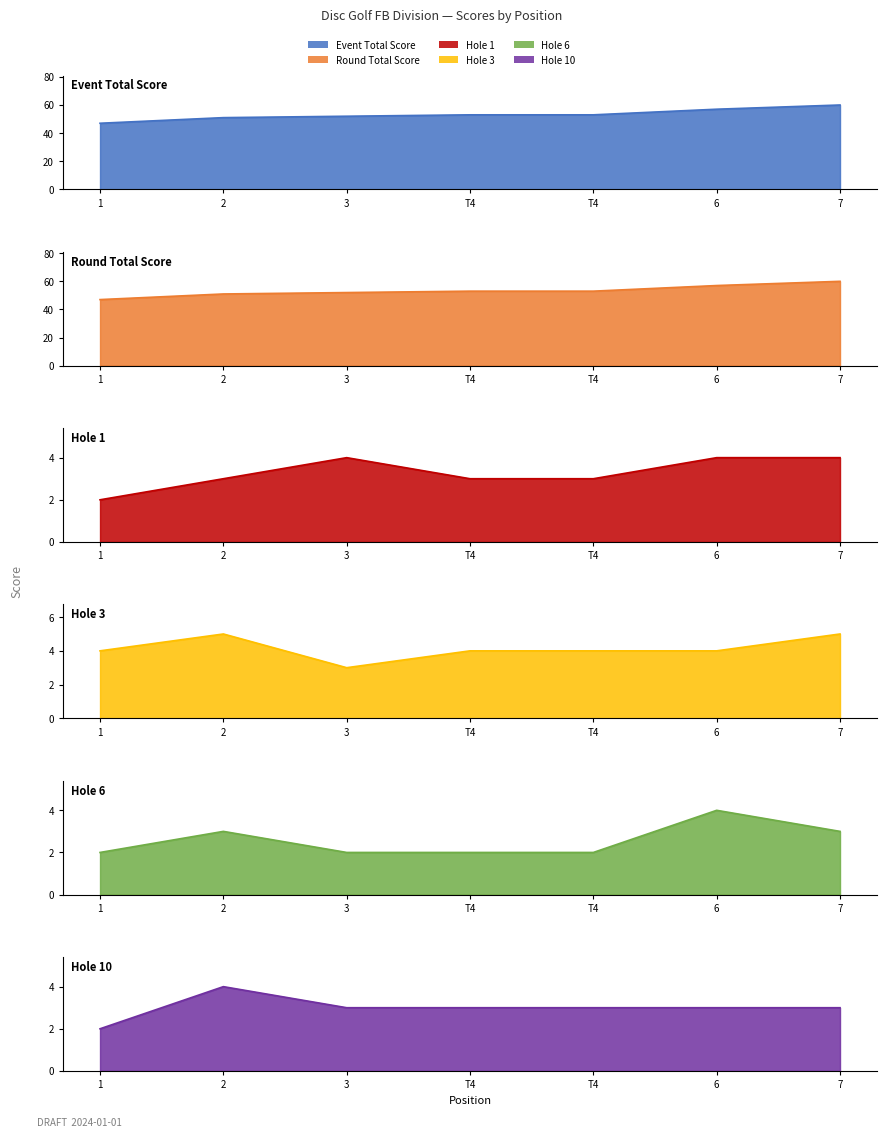

What is the difference between the maximum and minimum values in the hole_1 series?

2